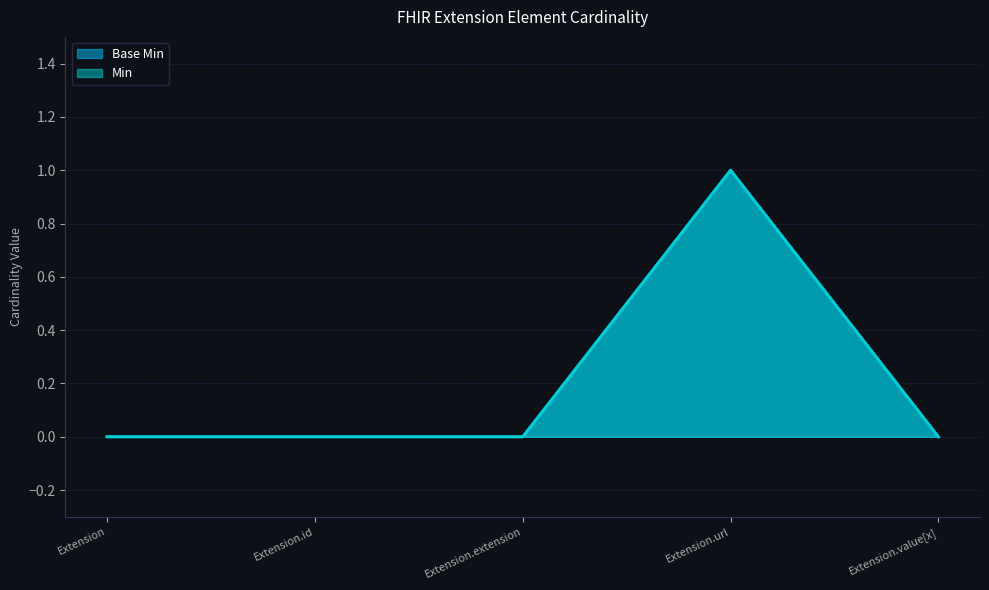

What is the sum of all Min values?

1